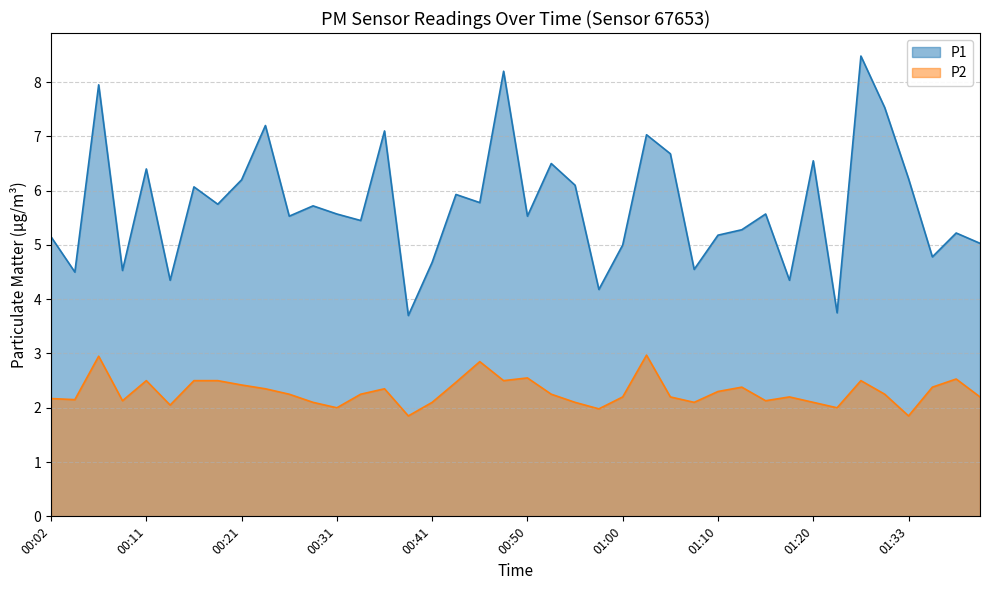

True or false: P1 and P2 cross at least once.

False